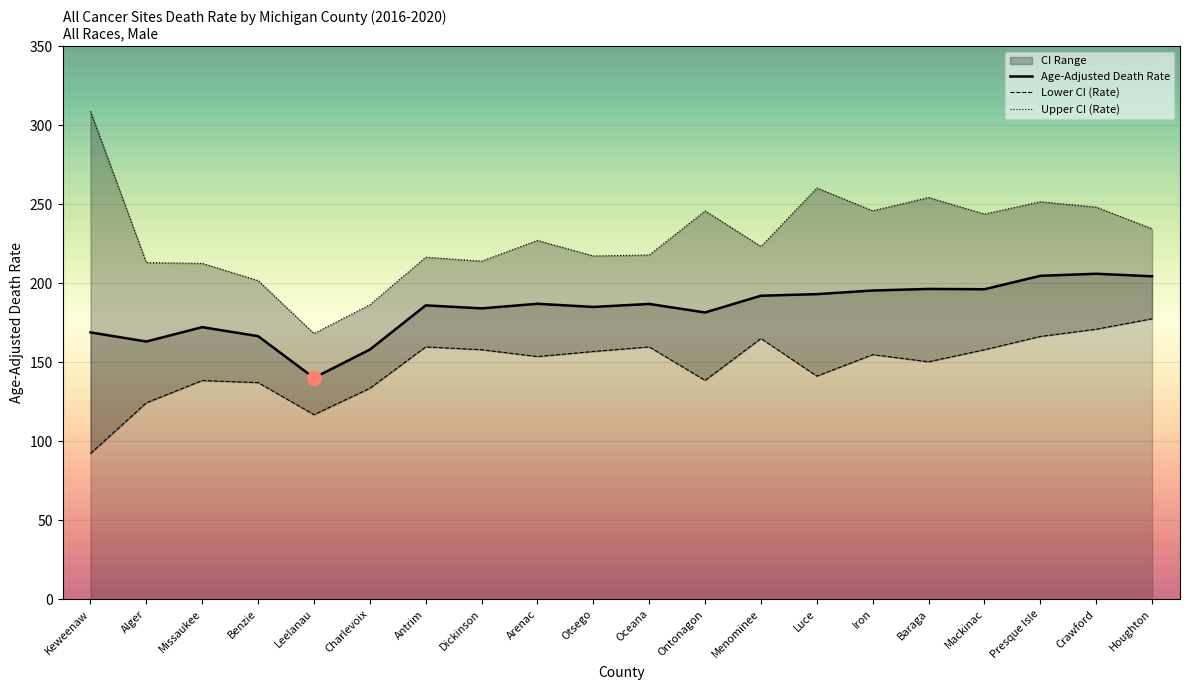

Which series has the largest range (max minus min)?

Upper CI (Rate)